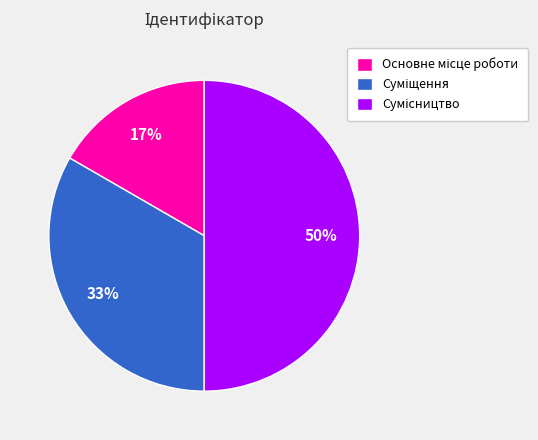

How many segments does this pie chart have?

3